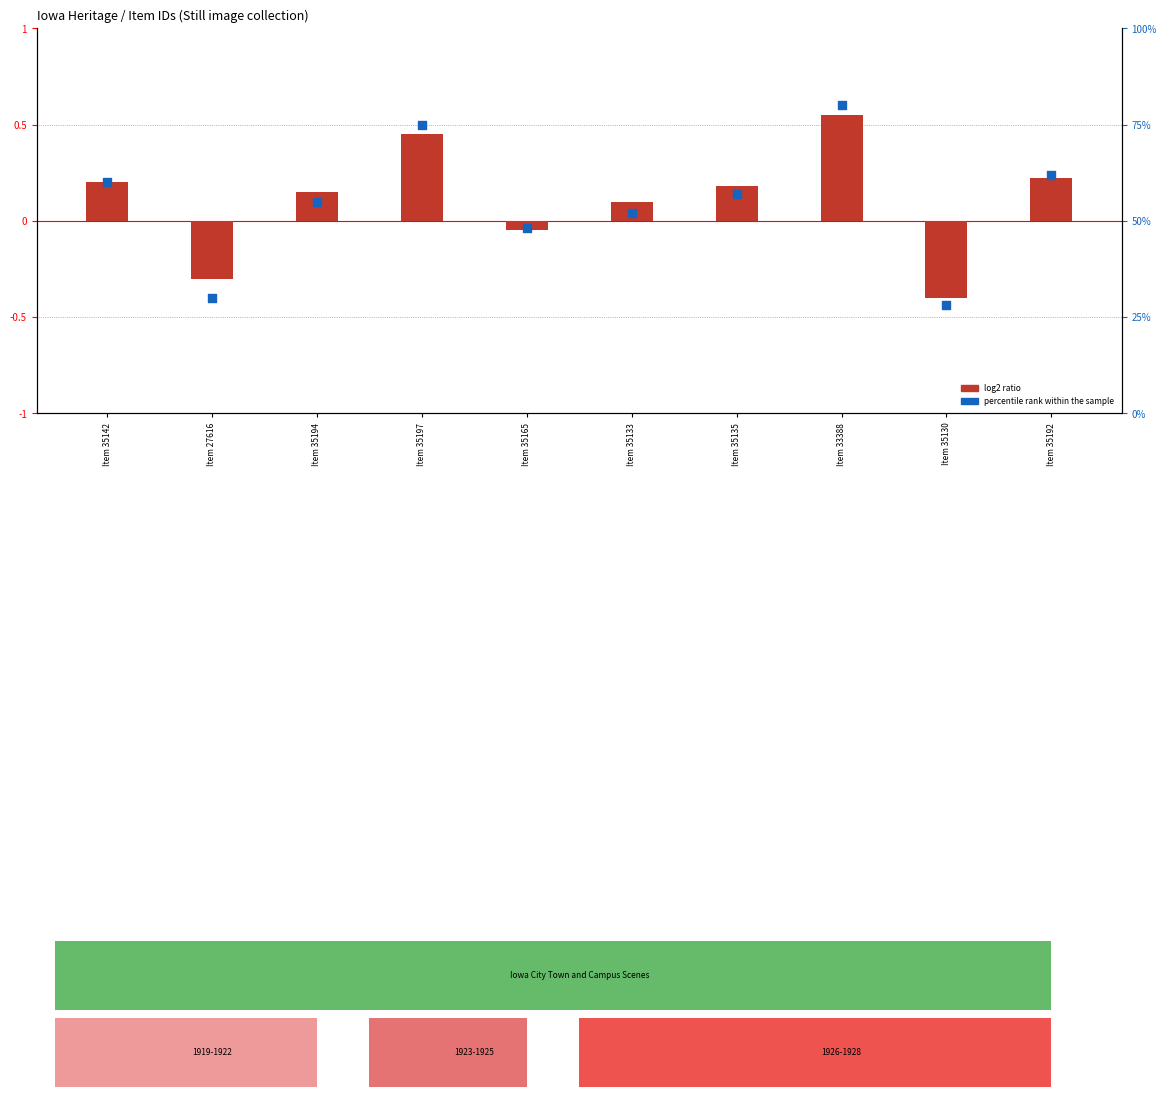

Which series reaches the minimum Y coordinate?

log2 ratio